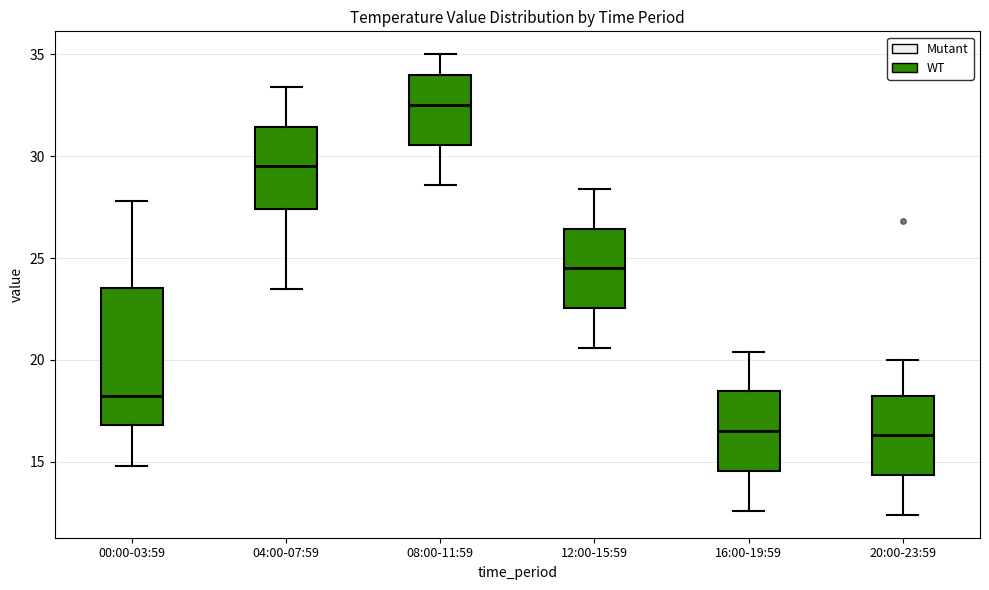

Which box is the tallest, from its lower edge to its upper edge?

00:00-03:59